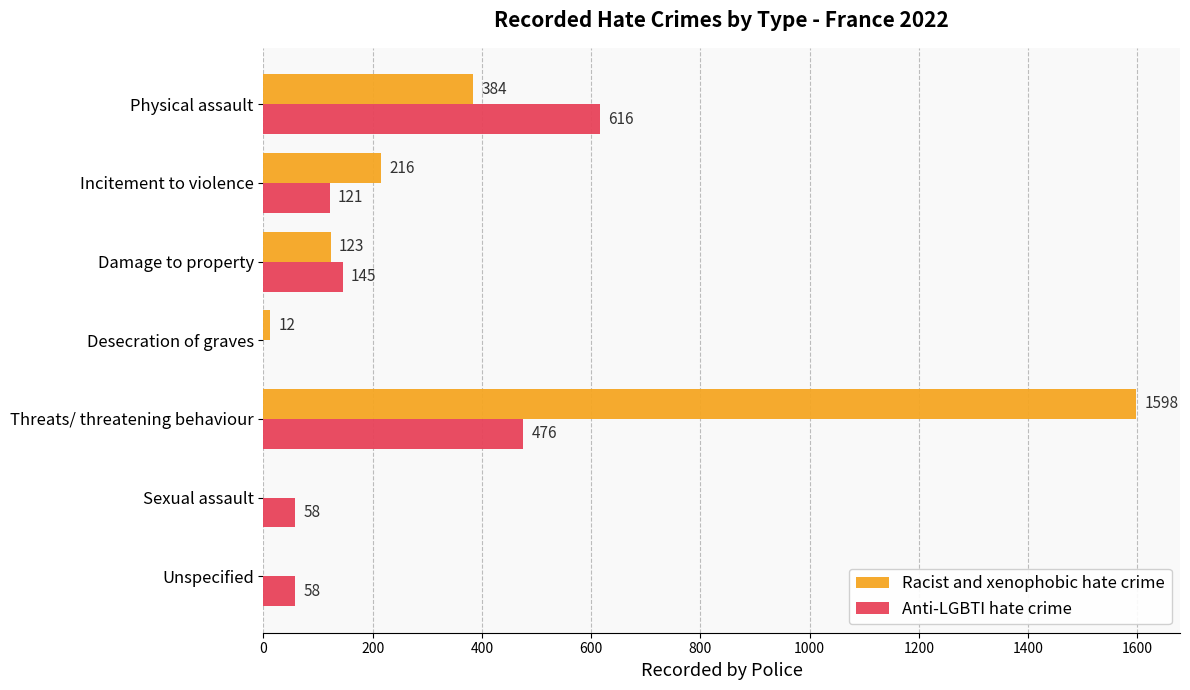

Which series has the largest range (max minus min)?

Racist and xenophobic hate crime